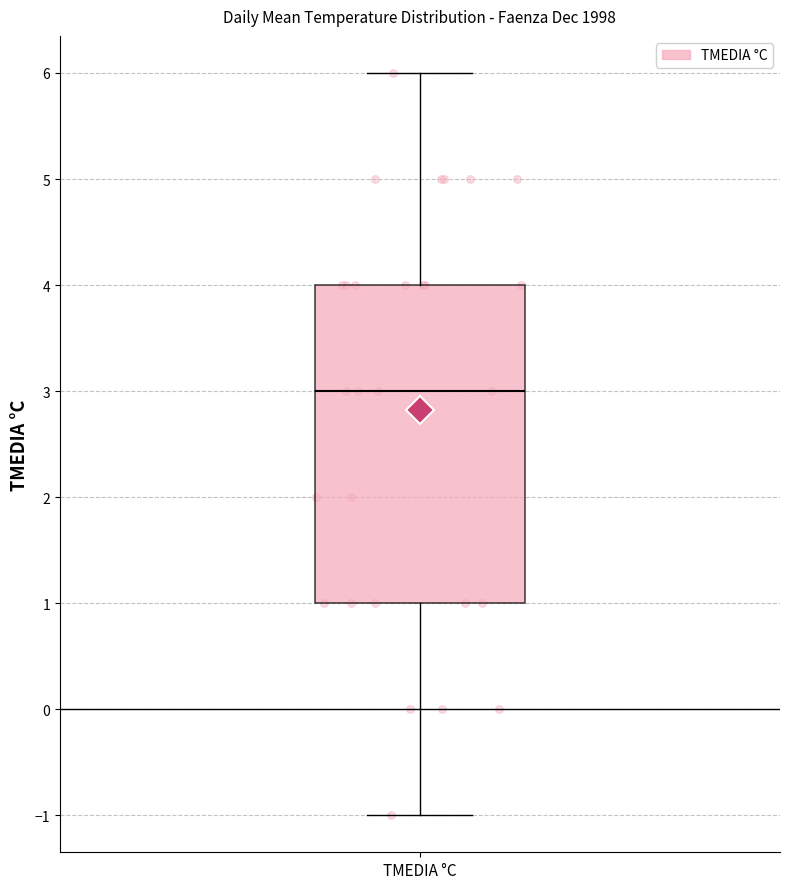

Read this box plot against the y-axis: the position of the median line, the range covered by the box, and the ends of both whiskers. The values are not printed on the chart, so give them approximately, as read against the axis.

median 3, box 1 to 4, whiskers -1 to 6